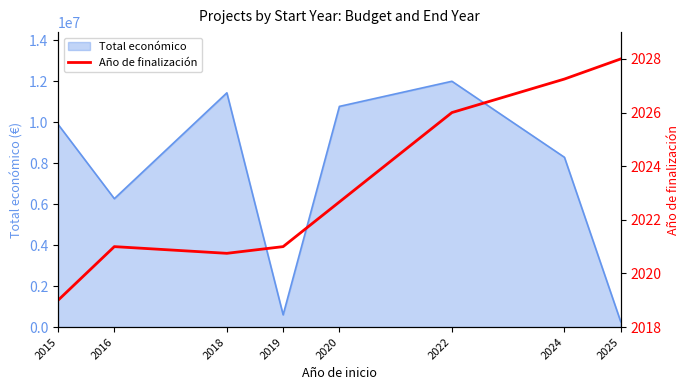

The value of Total económico at 2022 is 3862707. True or false?

False